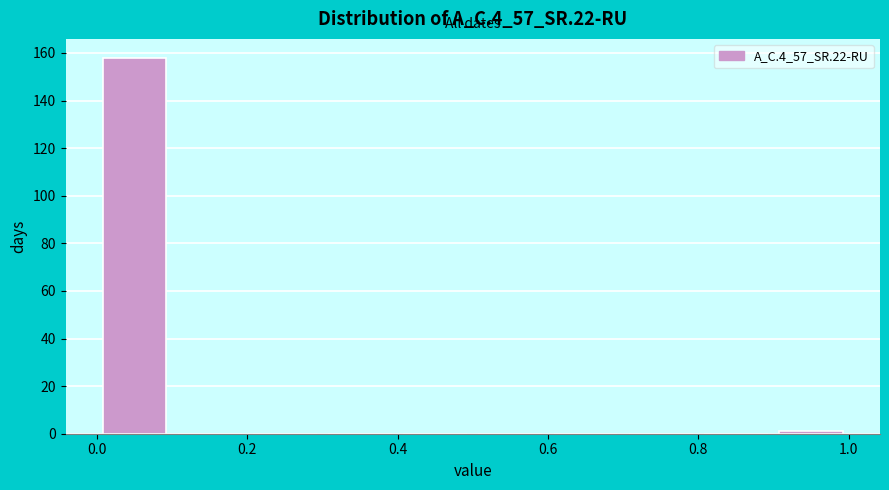

Reading left to right, list every bar in this chart as the range it spans on the x-axis followed by its height. The values are not printed on the chart, so give them approximately, as read against the axis.

0.0 to 0.1: 158
0.1 to 0.2: 0
0.2 to 0.3: 0
0.3 to 0.4: 0
0.4 to 0.5: 0
0.5 to 0.6: 0
0.6 to 0.7: 0
0.7 to 0.8: 0
0.8 to 0.9: 0
0.9 to 1.0: under 2